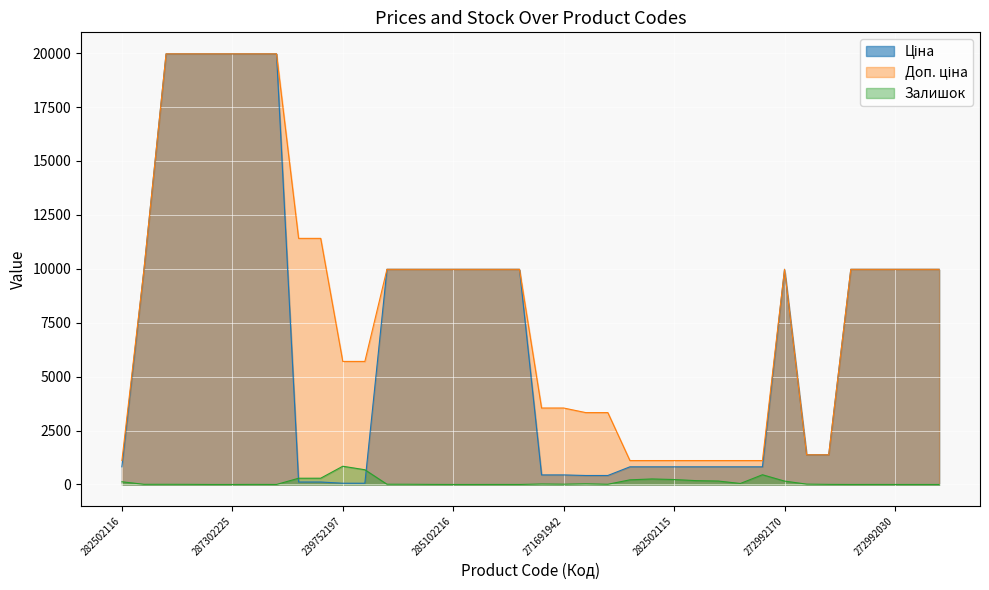

At how many categories does at least one series exceed 15775?

6